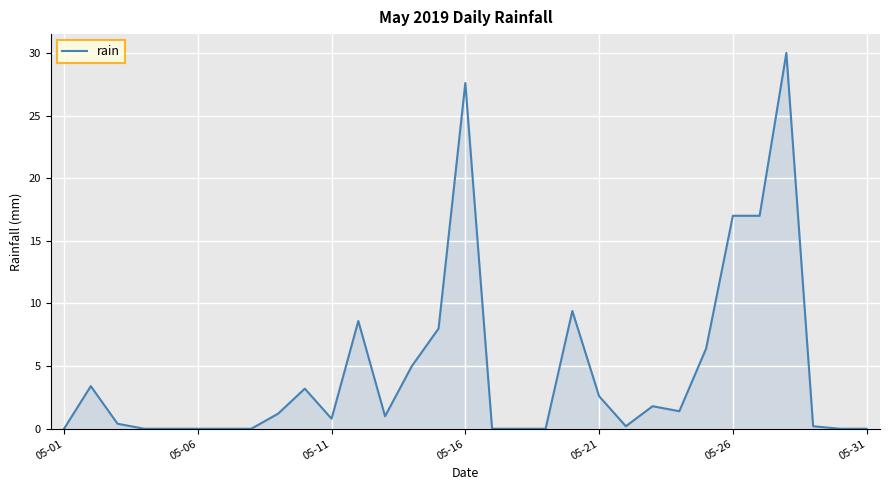

What is the greatest value displayed?

30.0